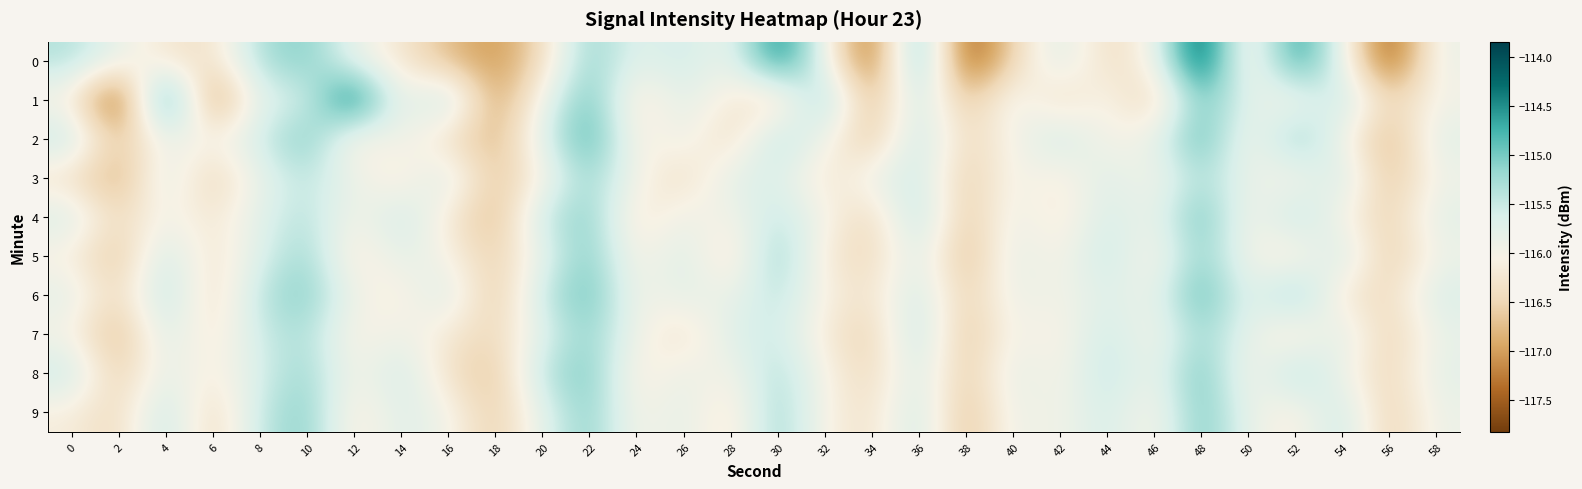

What is the total value across all series at 24?

-1161.0